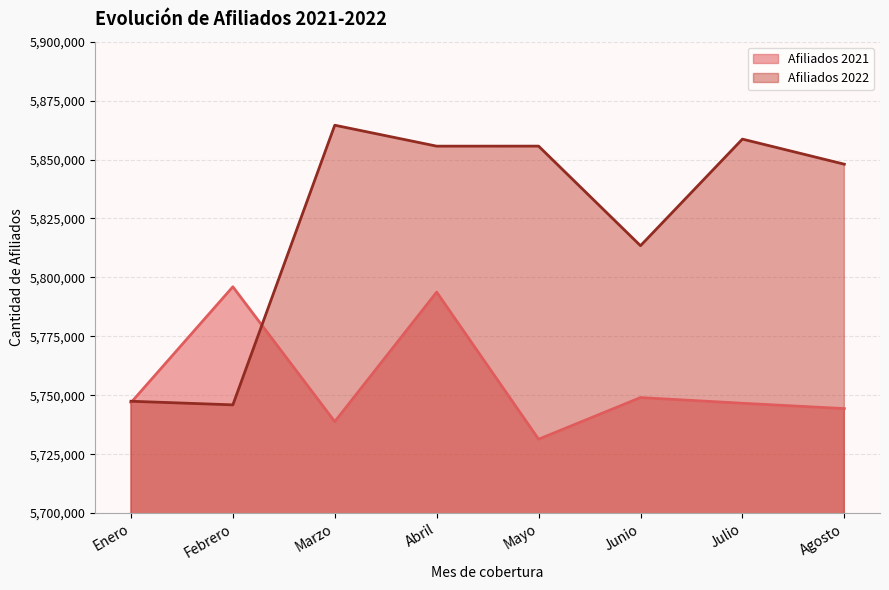

At how many categories does at least one series exceed 5795193?

7